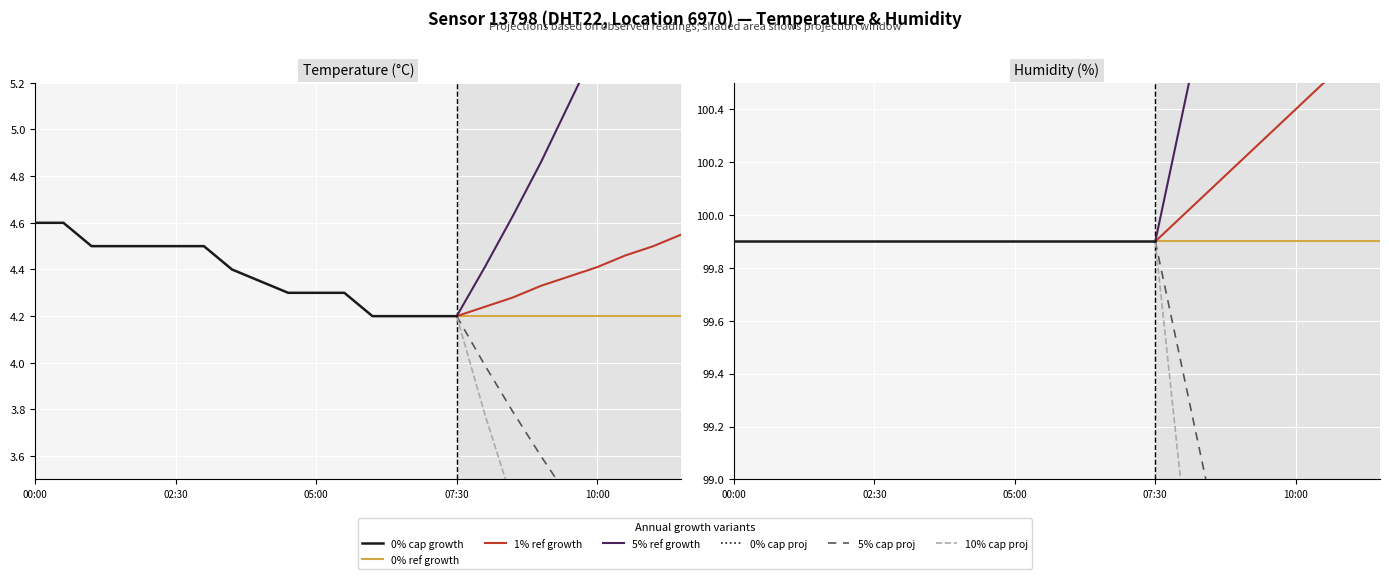

What is the spread (max minus min) of values at 11:00?

95.4